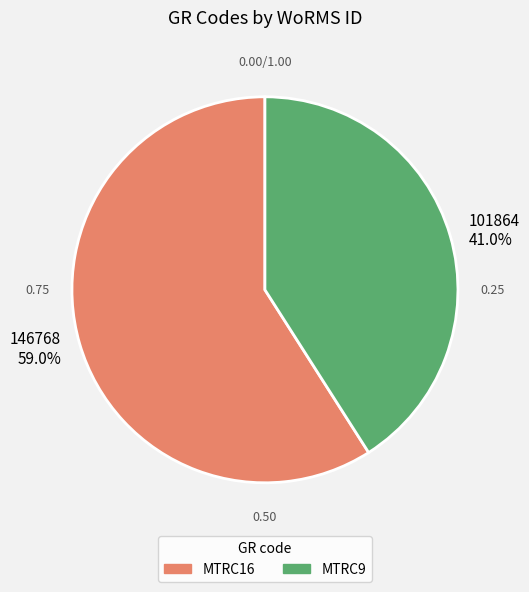

Is there a majority slice in this chart?

Yes